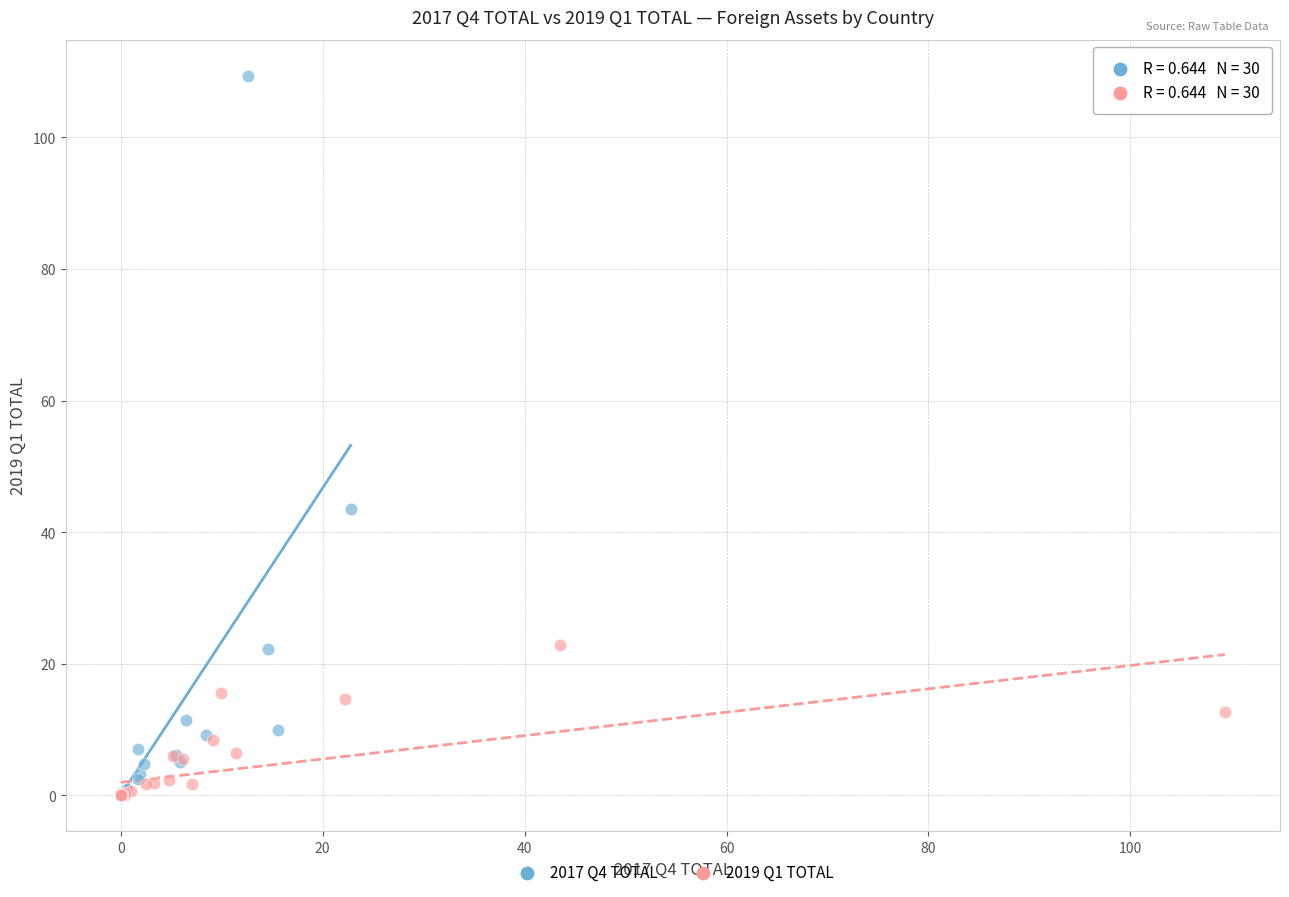

Which series contains the highest Y value?

2017 Q4 TOTAL